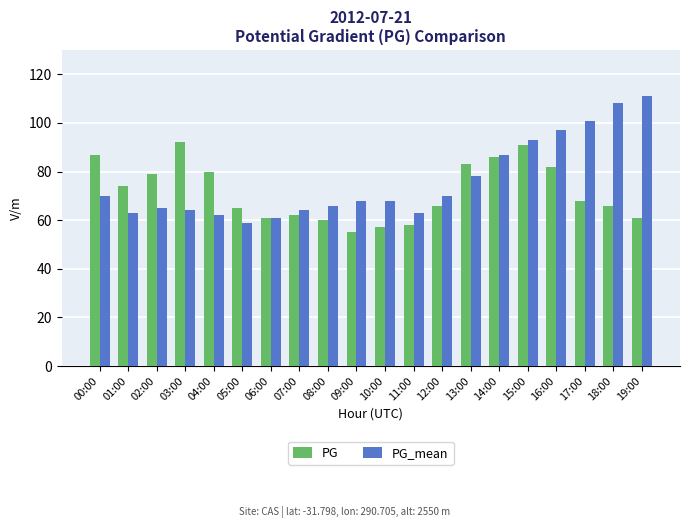

Rank the series by their average value, from lowest to highest.

PG, PG_mean